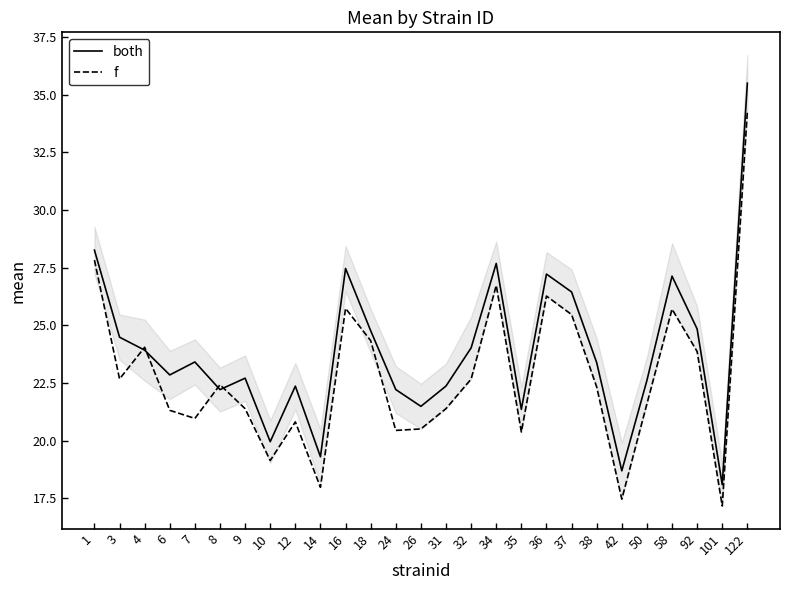

What is the maximum value for both?

35.5